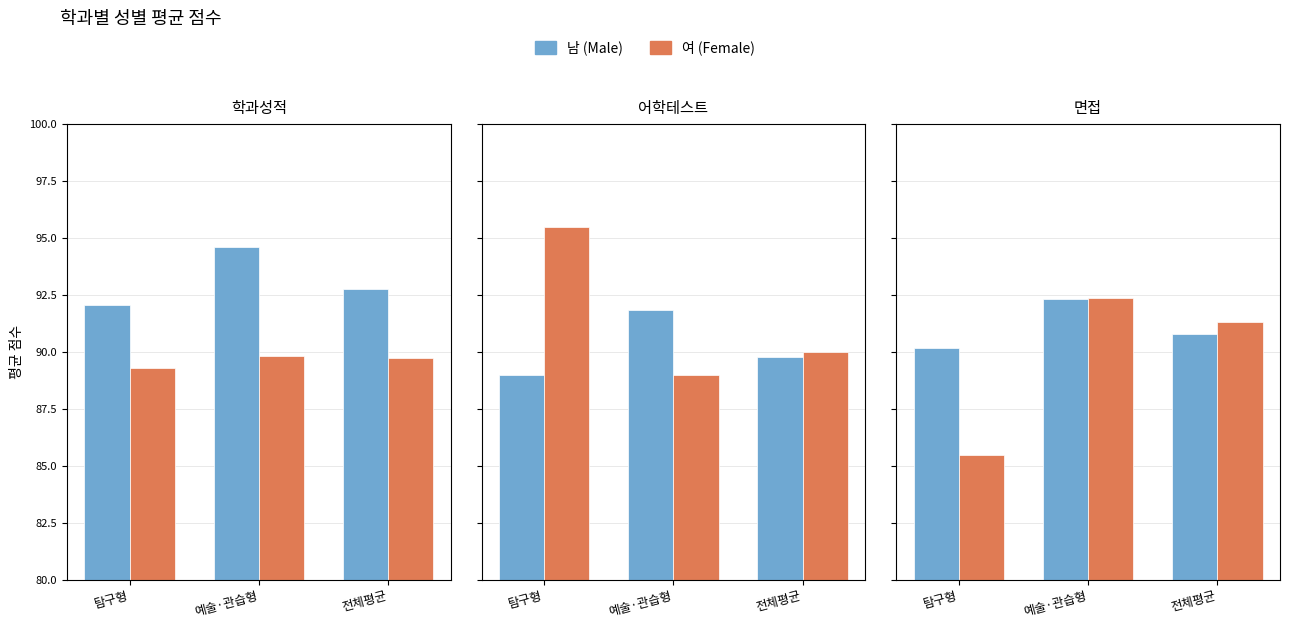

What is the label of the 1st bar from the right?

전체평균